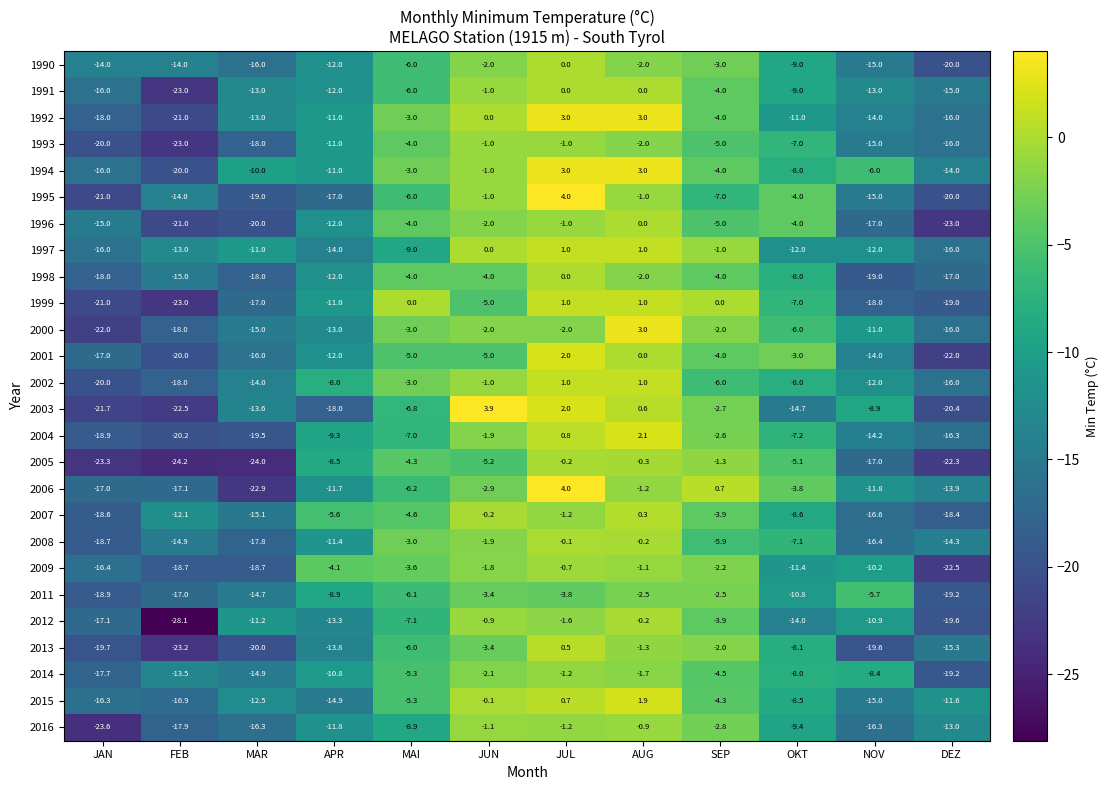

How many series are shown in this chart?

26